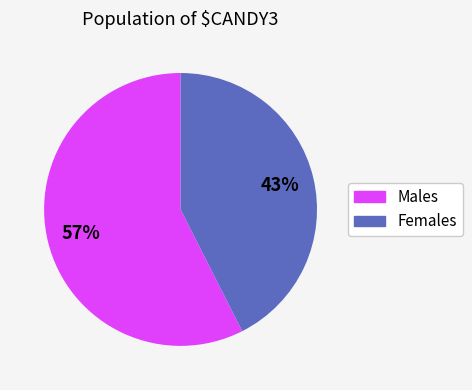

To the nearest percent, what is the combined percentage of Females and Males?

100%